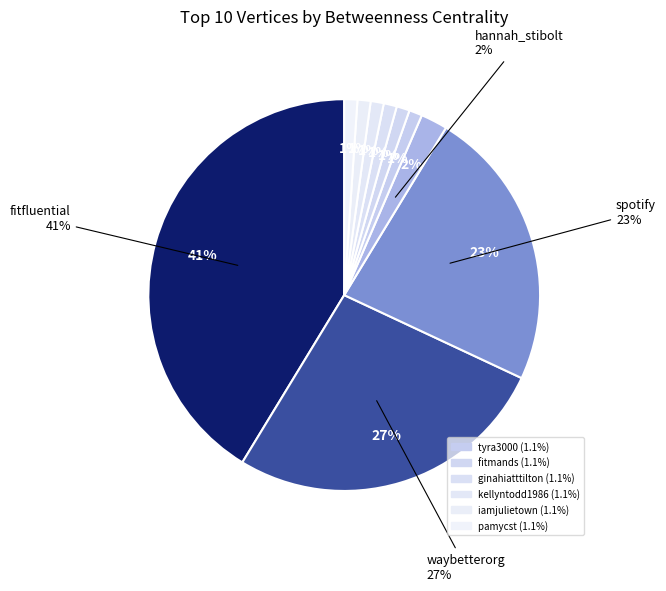

Which slice is the largest?

fitfluential